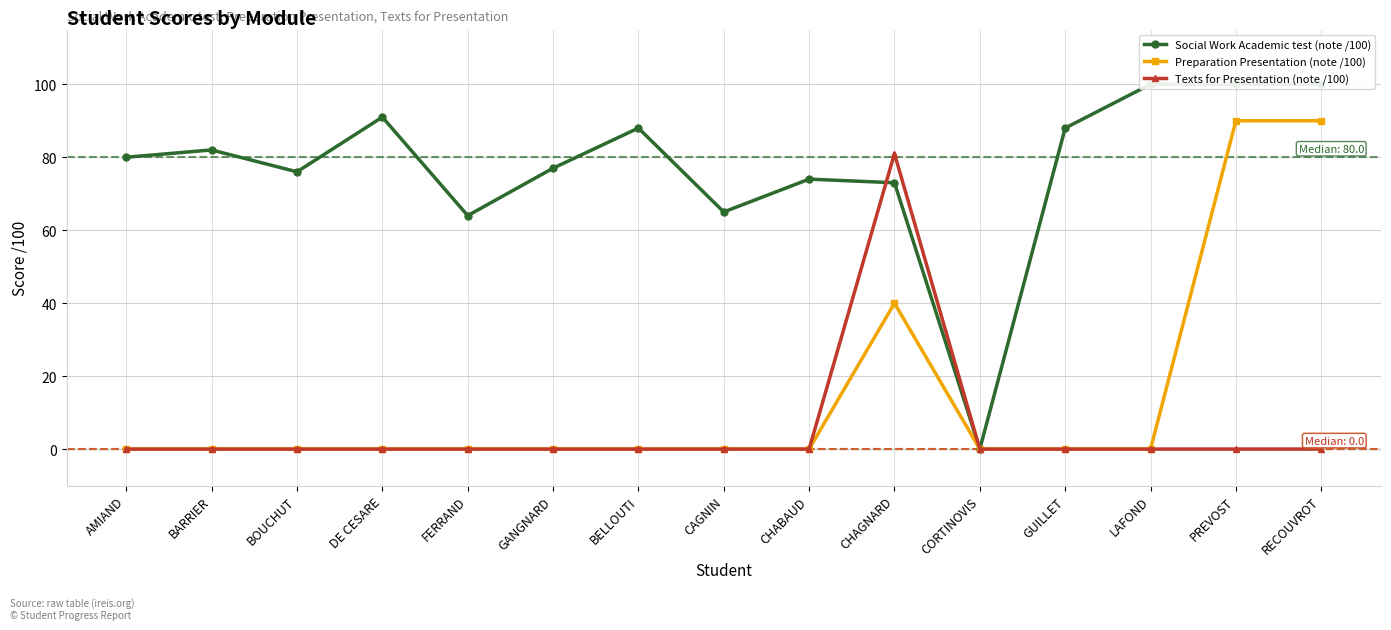

Reading left to right, what are all the values shown in this chart?

Social Work Academic test (note /100): 80	82	76	91	64	77	88	65	74	73	0	88	100	100	100
Preparation Presentation (note /100): 0	0	0	0	0	0	0	0	0	40	0	0	0	90	90
Texts for Presentation (note /100): 0	0	0	0	0	0	0	0	0	81	0	0	0	0	0